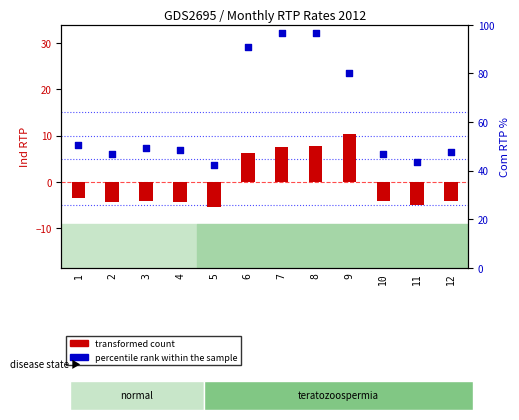

At how many categories does at least one series exceed 6?

12